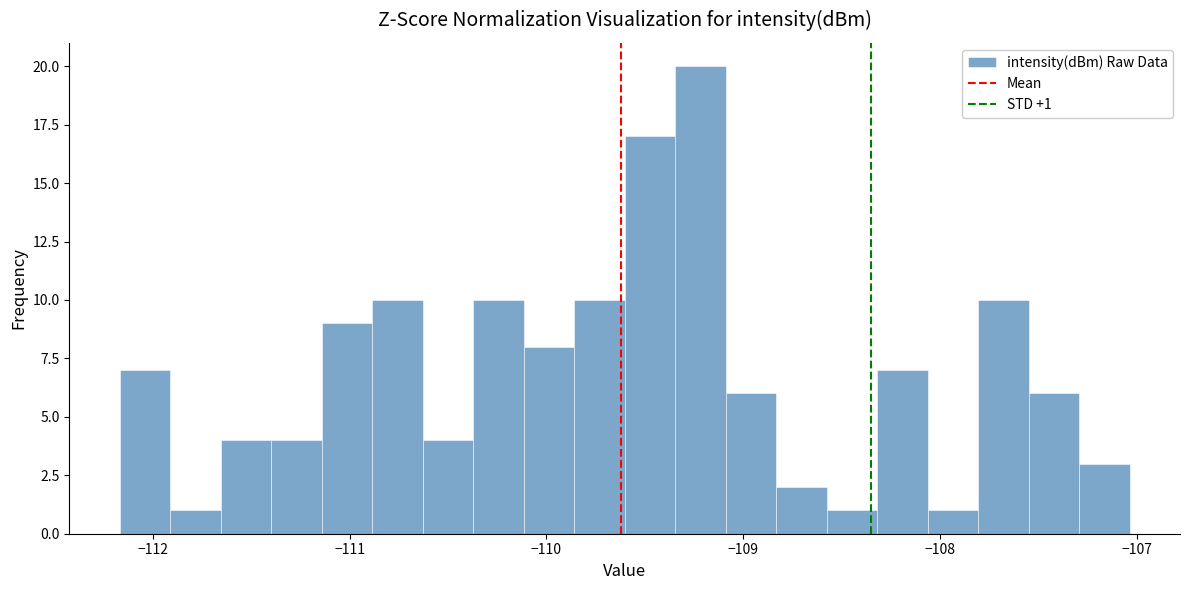

Around what value on the x-axis is the tallest bar? Give the approximate position of its centre, as read against the axis.

-109.2